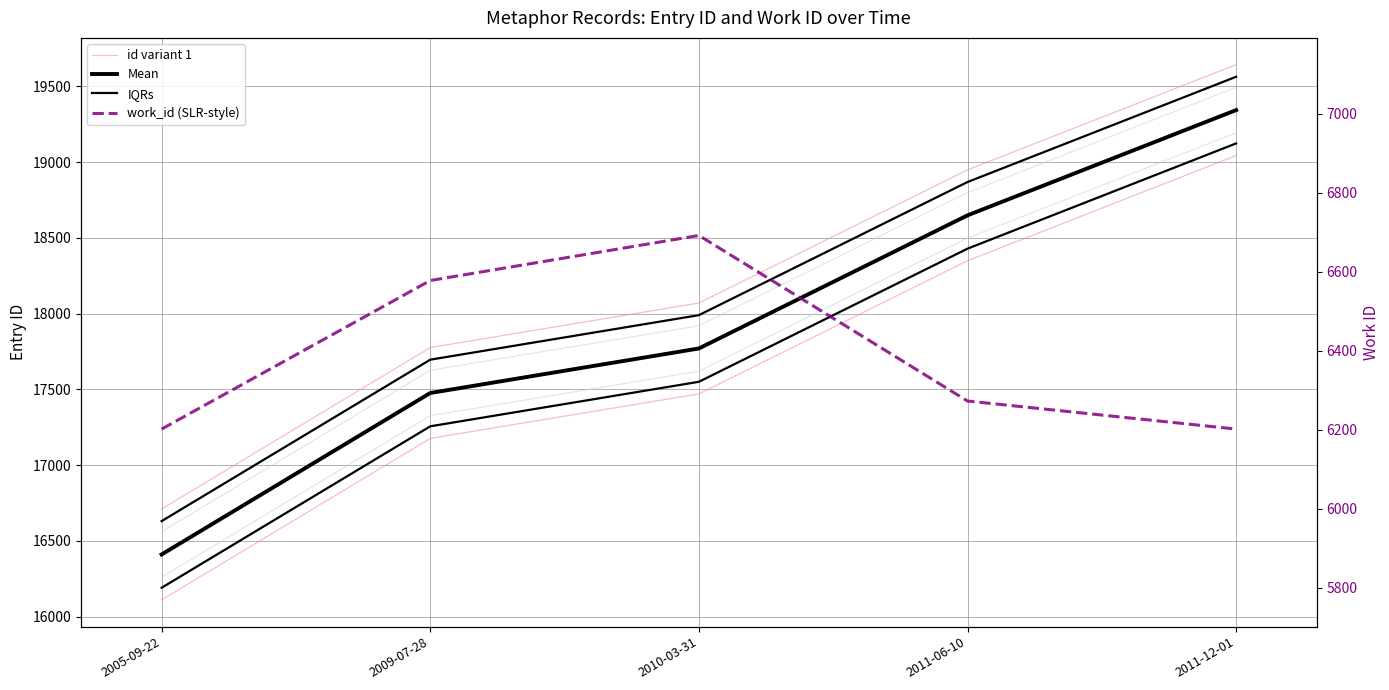

True or false: work_id (SLR-style) and IQRs cross at least once.

False